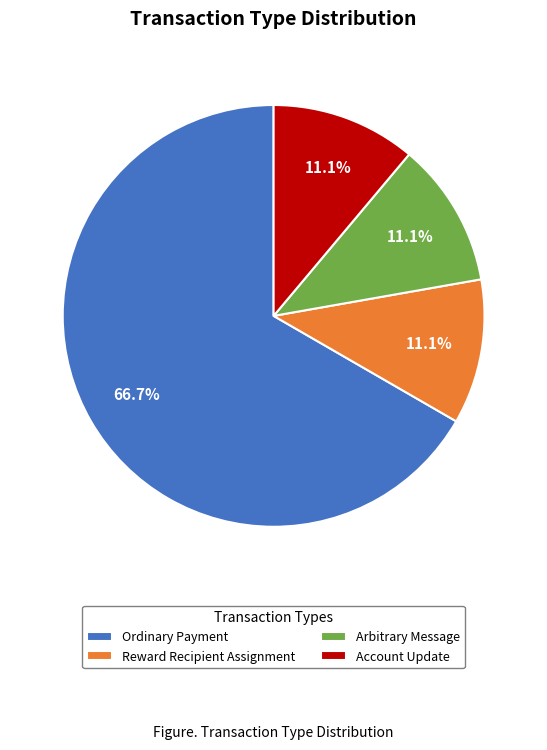

What is the largest slice in the pie chart?

Ordinary Payment